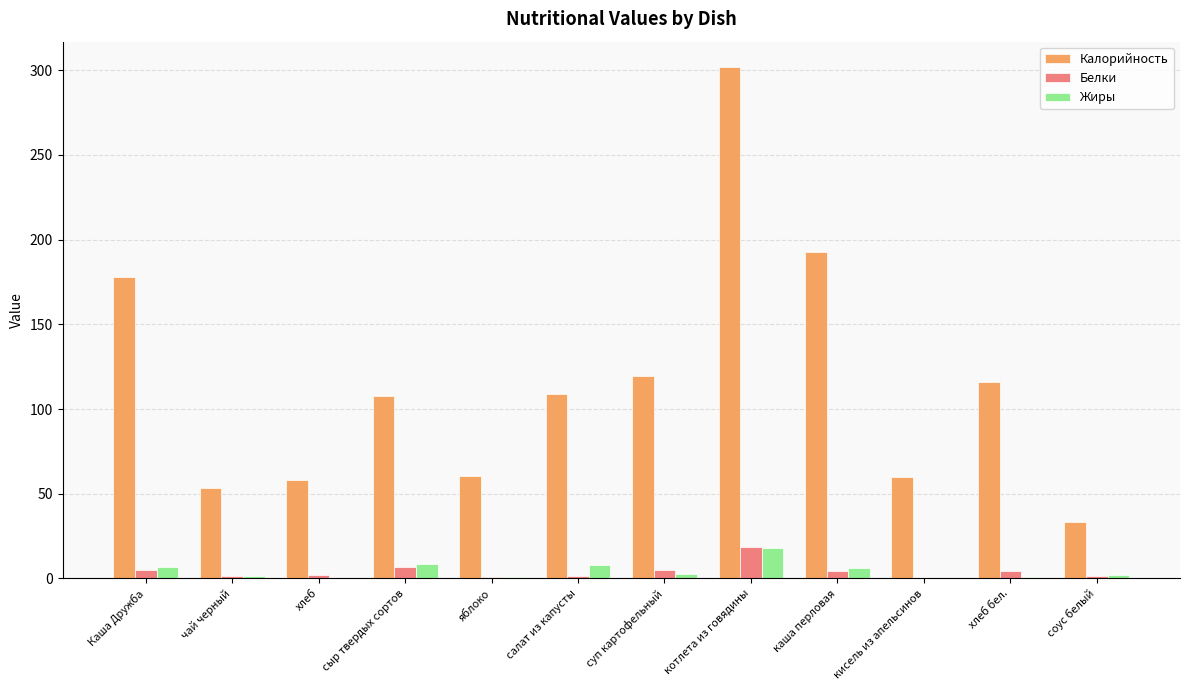

The Калорийность series shows 178.0 at Каша Дружба. True or false?

True